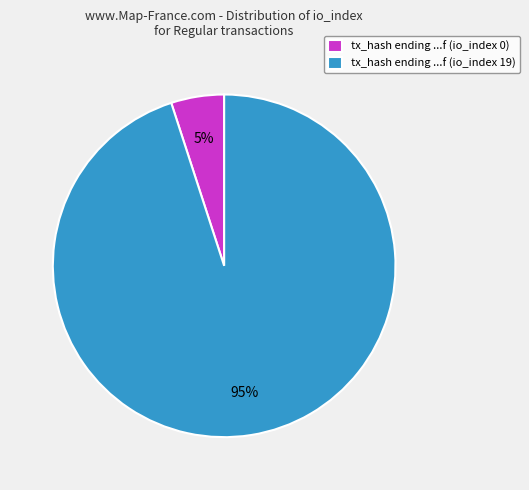

Between tx_hash ending ...f (io_index 19) and tx_hash ending ...f (io_index 0), which is larger?

tx_hash ending ...f (io_index 19)